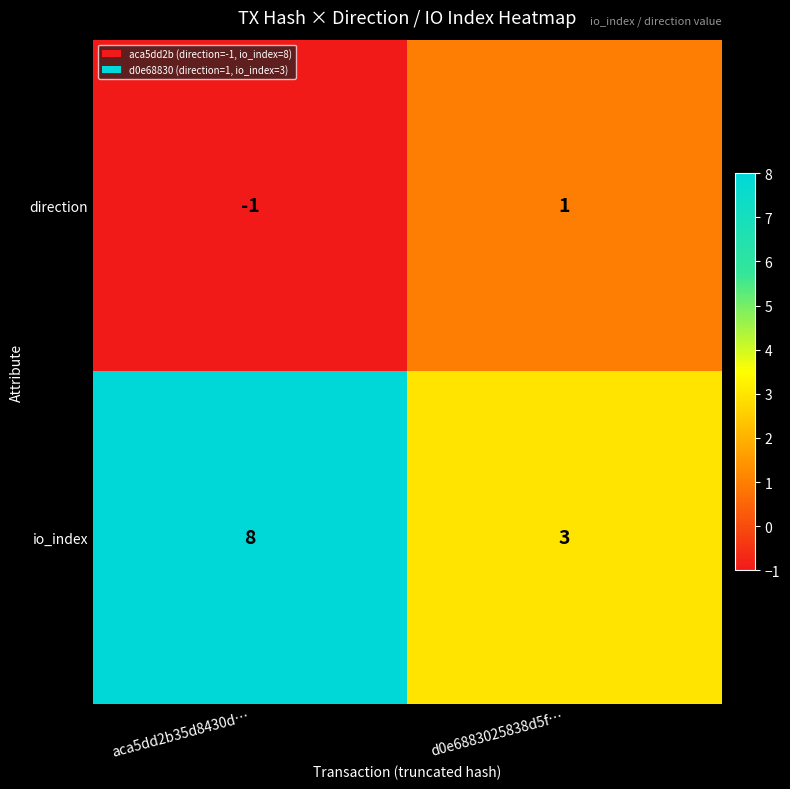

Reading left to right, what are all the values shown in this chart?

direction: -1	1
io_index: 8	3